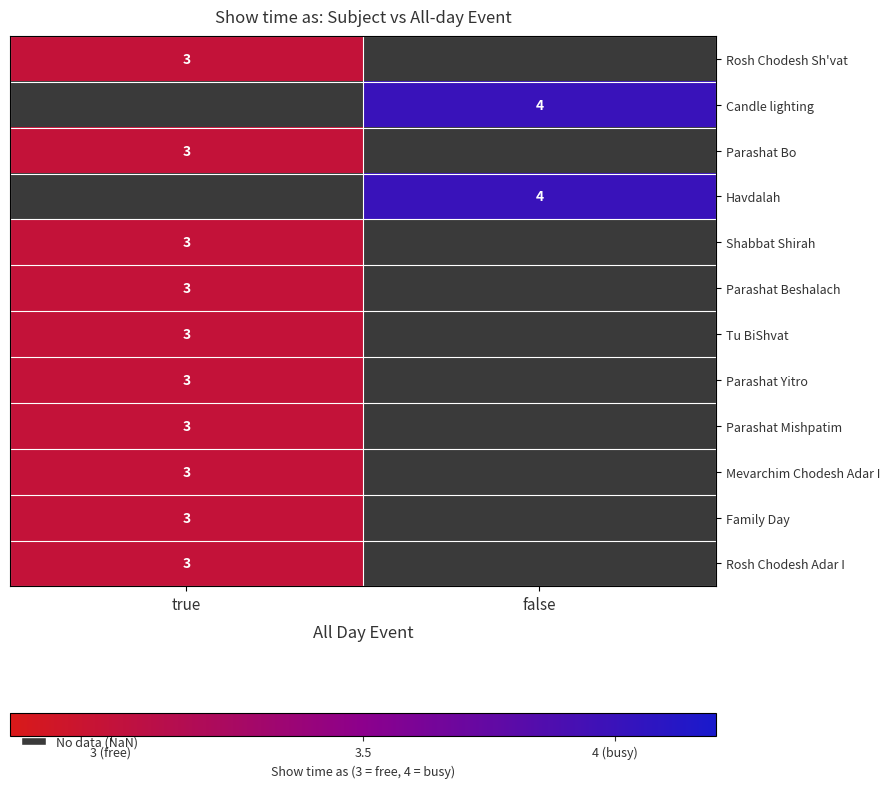

True or false: Rosh Chodesh Adar I has a value of 2 at true.

False